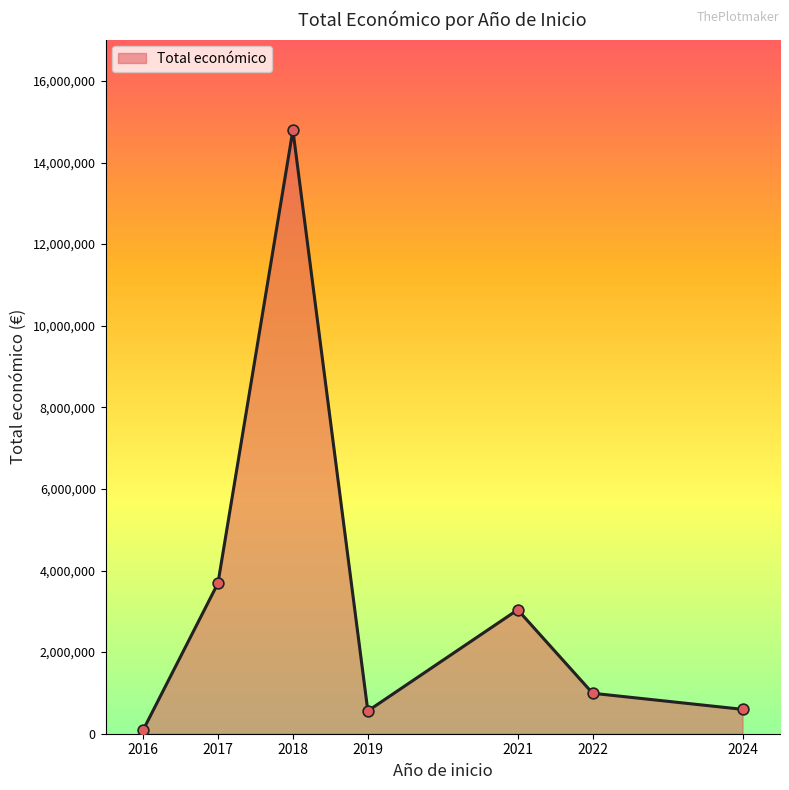

What is the ratio of the value at 2021 to the value at 2024?

5.1